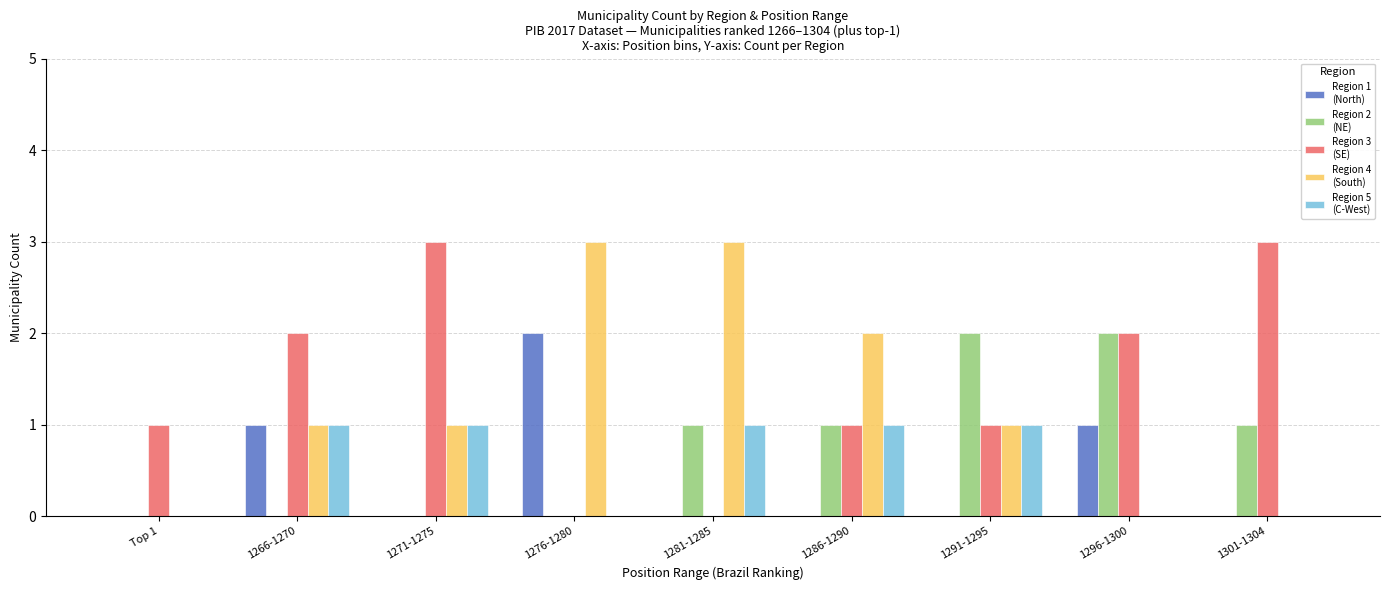

How many groups of bars are there?

9